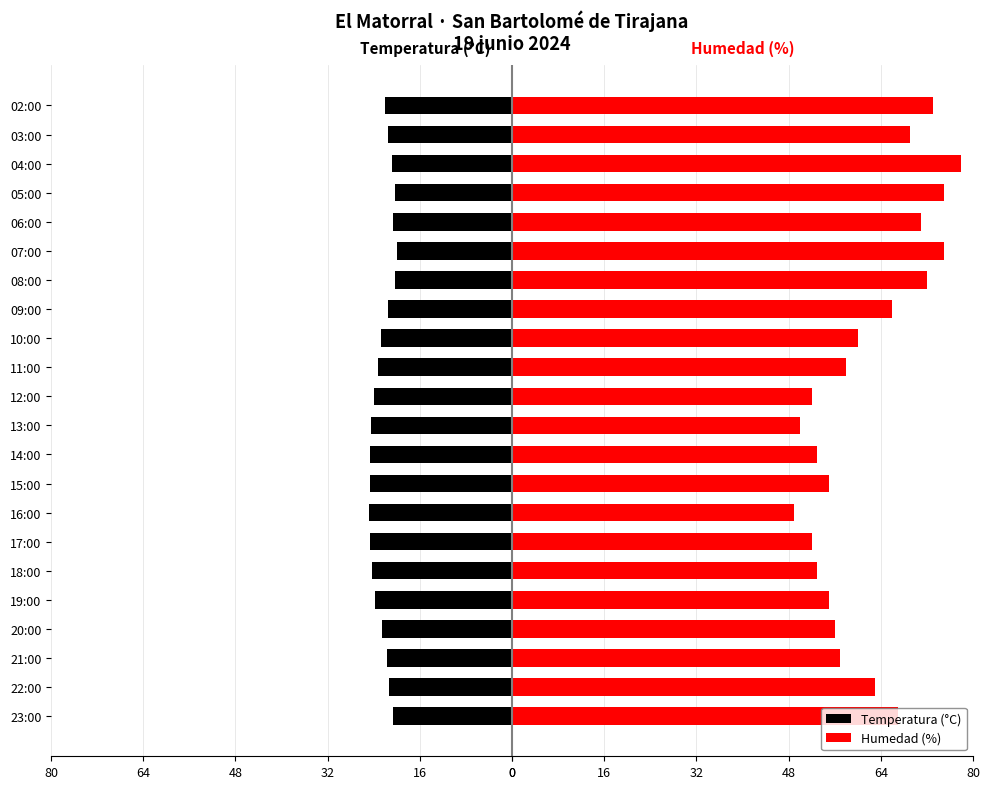

Which series has the largest range (max minus min)?

Humedad (%)